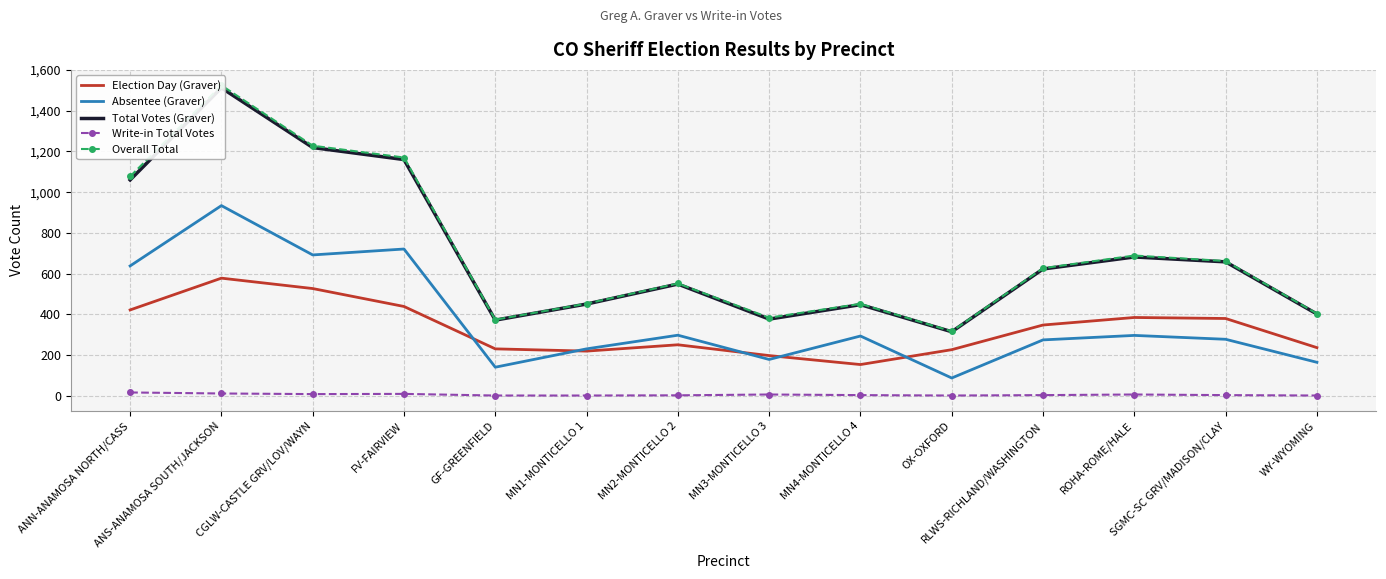

What is the minimum value for Overall Total?

317